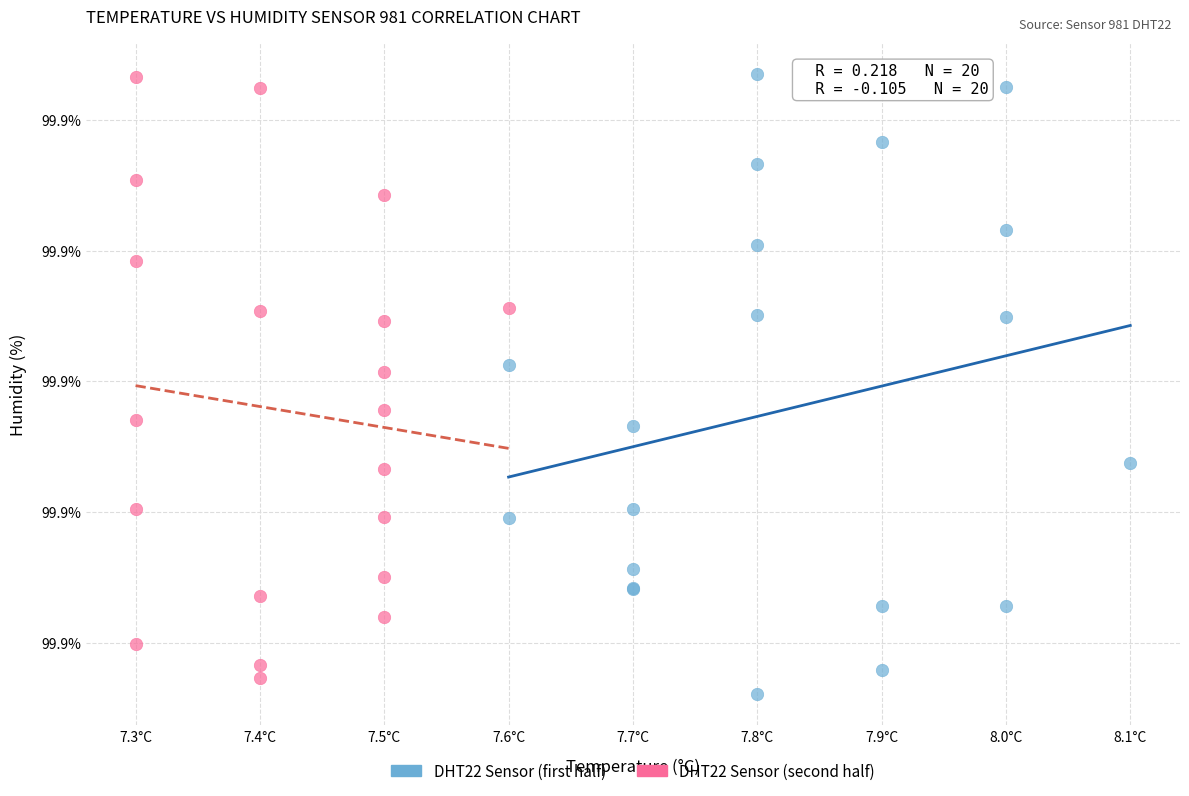

What are all the series names shown in the legend?

DHT22 Sensor (first half), DHT22 Sensor (second half)